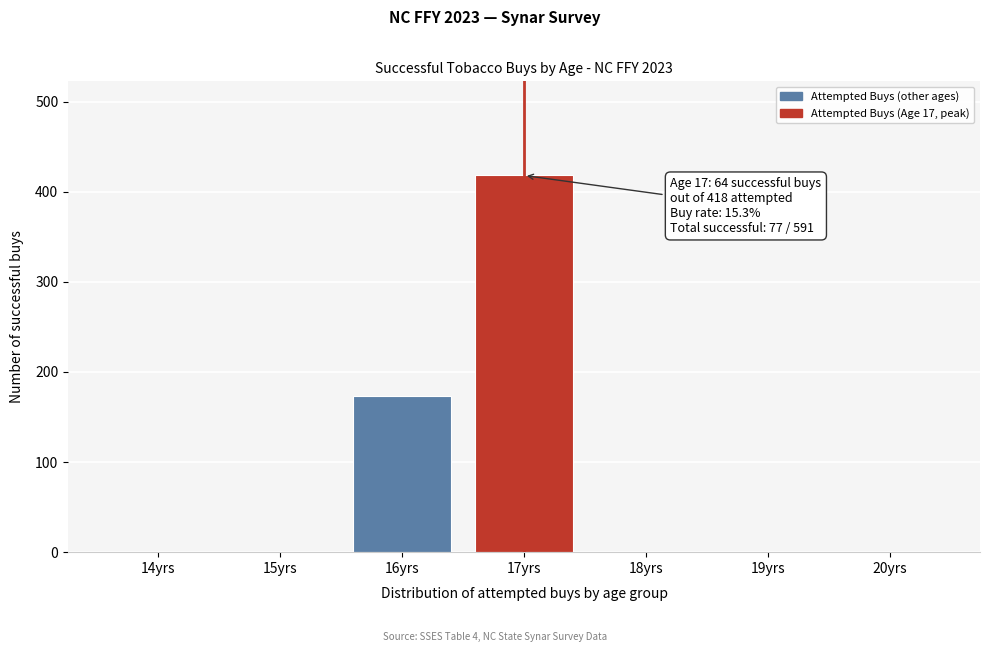

Reading left to right, extract all data points from this chart.

14yrs=0	15yrs=0	16yrs=173	17yrs=418	18yrs=0	19yrs=0	20yrs=0